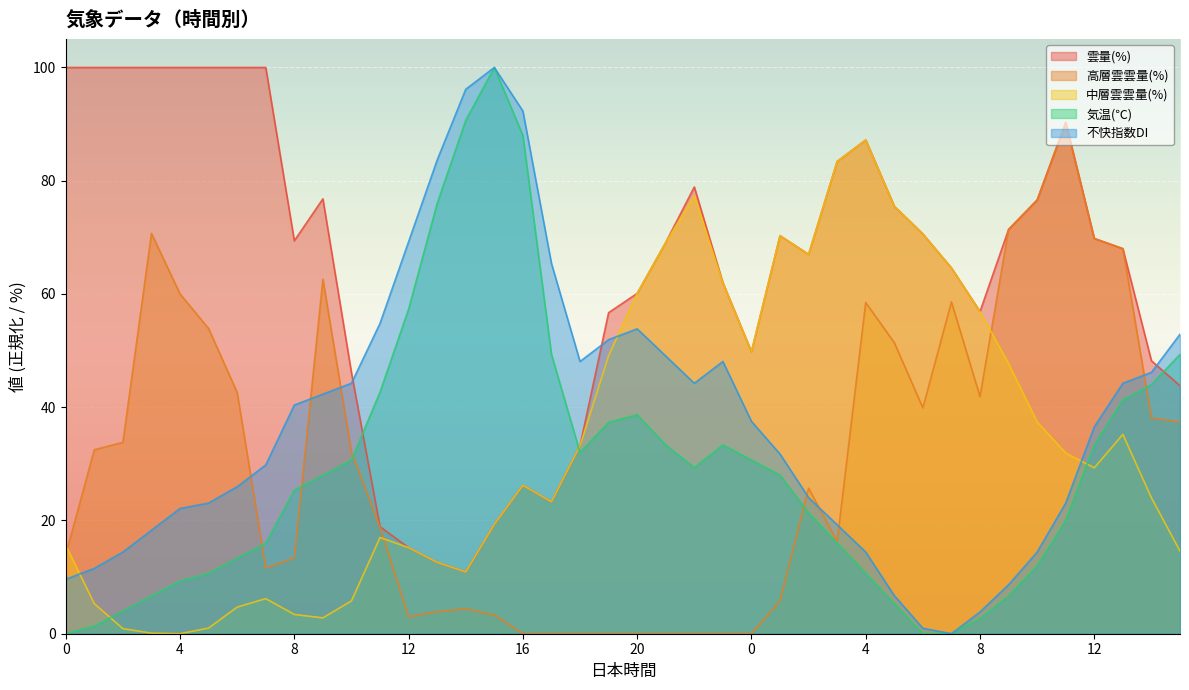

What is the value of the 雲量(%) point at the 18th from the left?

23.3